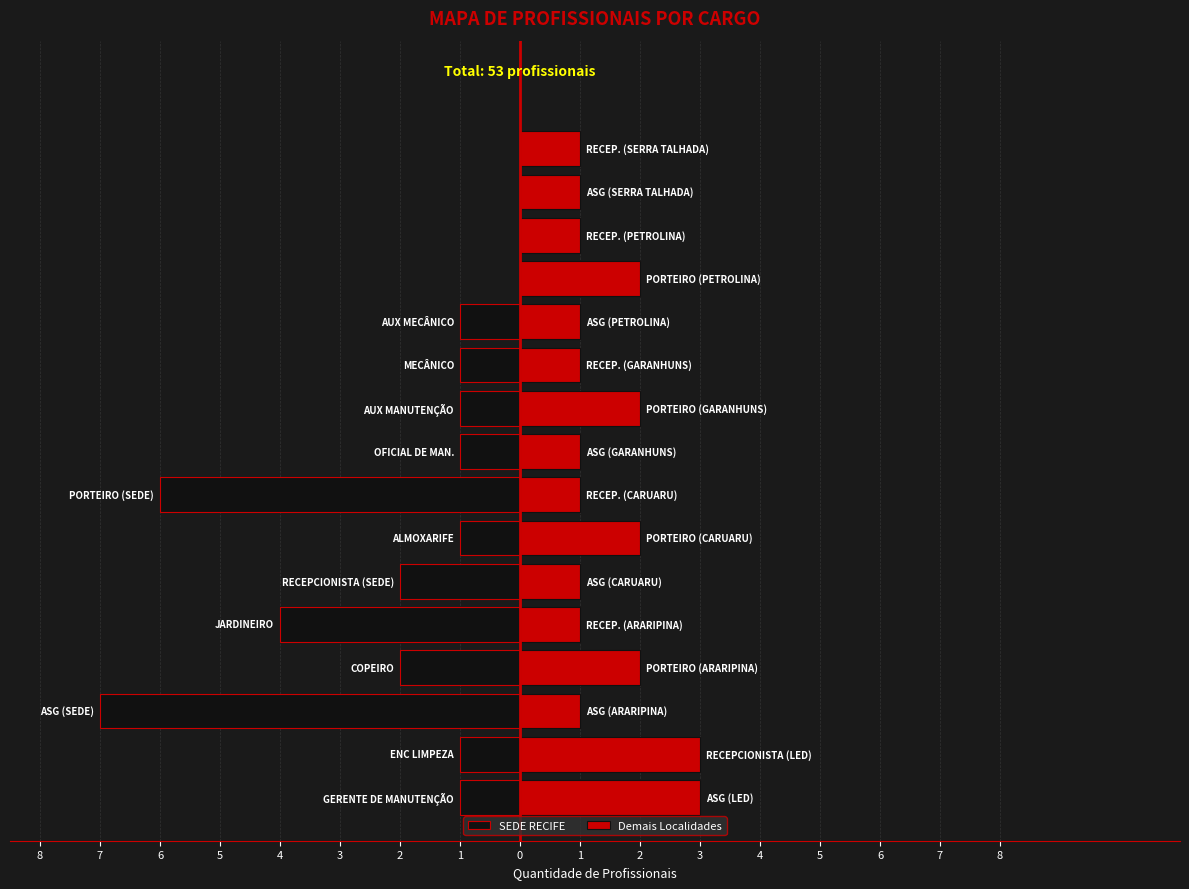

Reading left to right, extract all data points from this chart.

SEDE RECIFE: 8=-1	7=-1	6=-7	5=-2	4=-4	3=-2	2=-1	1=-6	0=-1	1=-1	2=-1	3=-1	4=0	5=0	6=0	7=0
Demais Localidades: 8=3	7=3	6=1	5=2	4=1	3=1	2=2	1=1	0=1	1=2	2=1	3=1	4=2	5=1	6=1	7=1